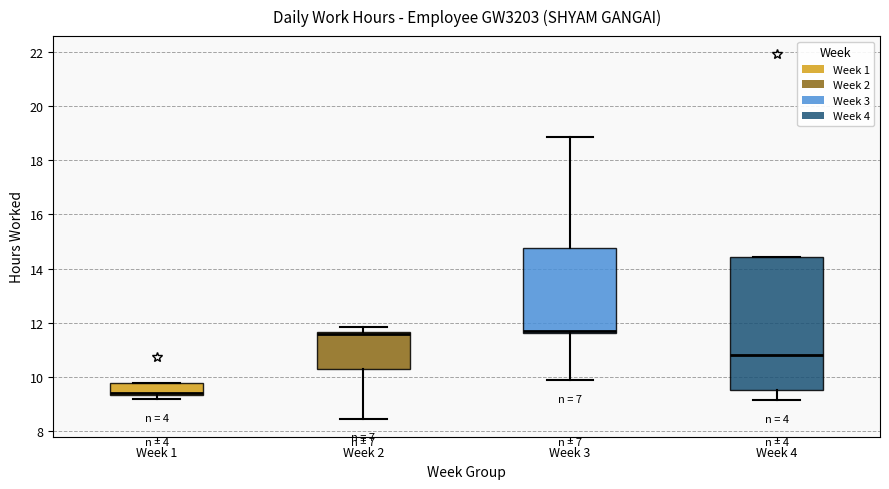

Where is the lower edge of the box for Week 4 on the y-axis? The values are not printed on the chart, so give them approximately, as read against the axis.

9.6